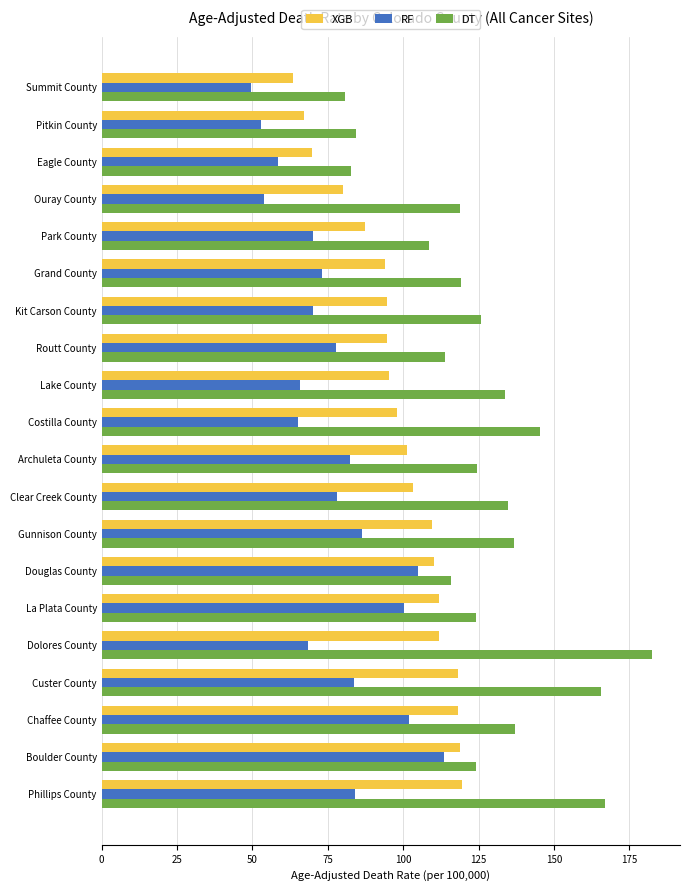

What is the sum of the RF values at Grand County and Douglas County?

178.1